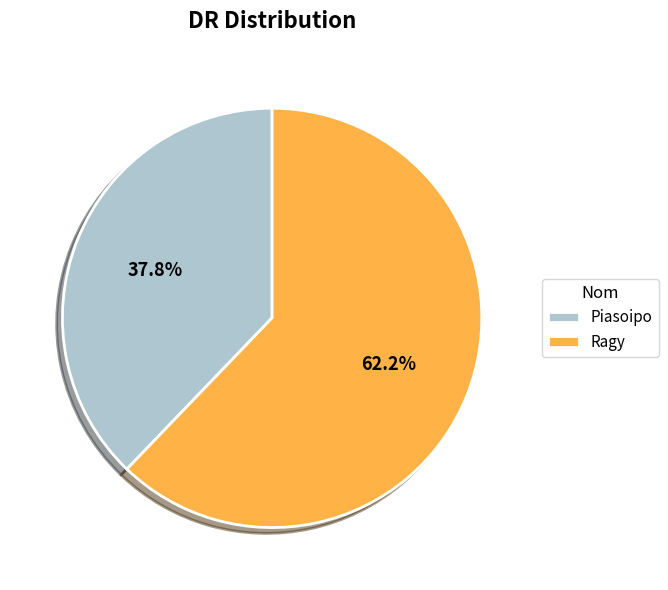

Do Ragy and Piasoipo together represent more than half of the pie?

Yes